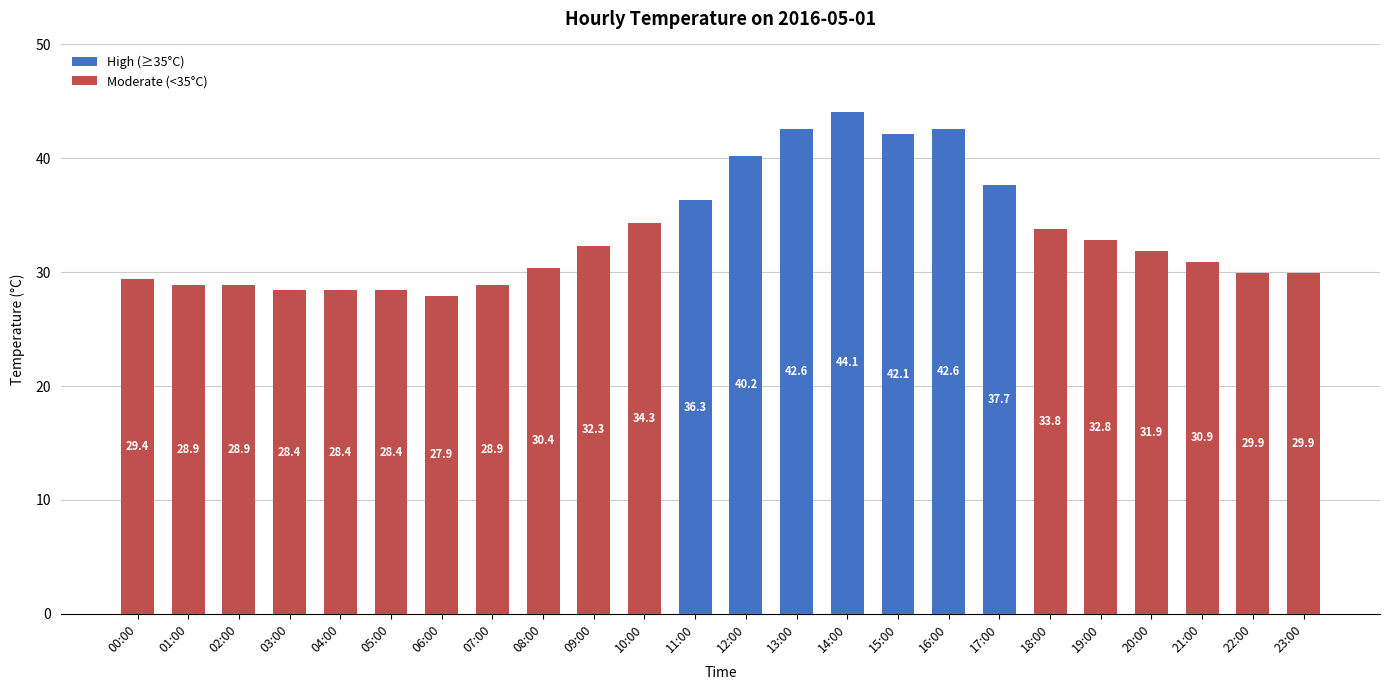

What is the average value?

33.4